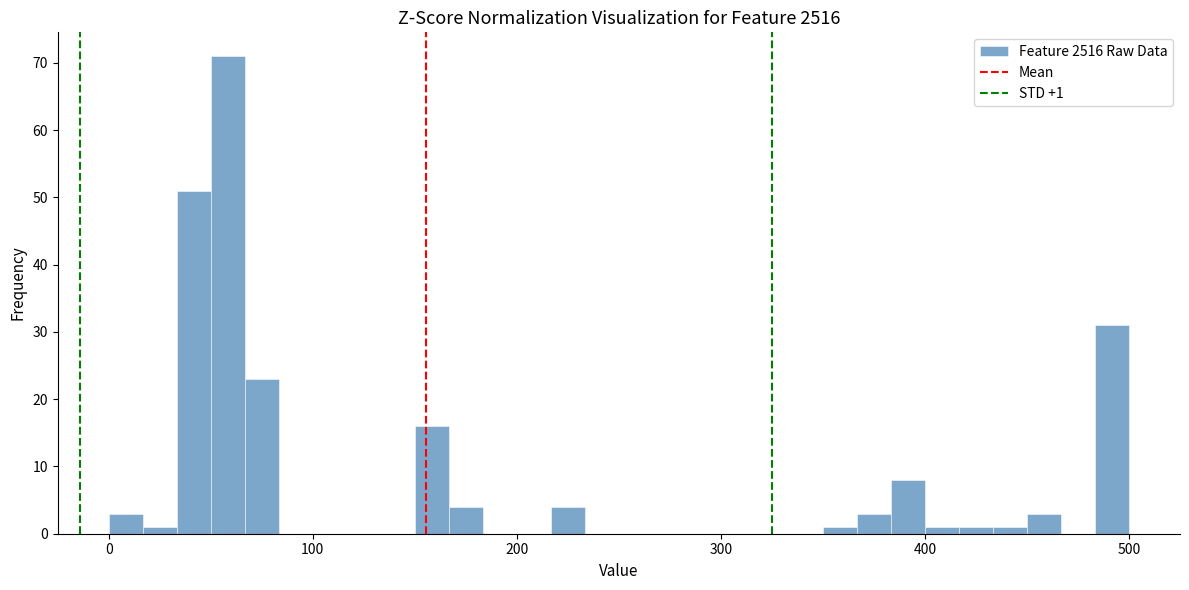

Around what value on the x-axis is the tallest bar? Give the approximate position of its centre, as read against the axis.

60